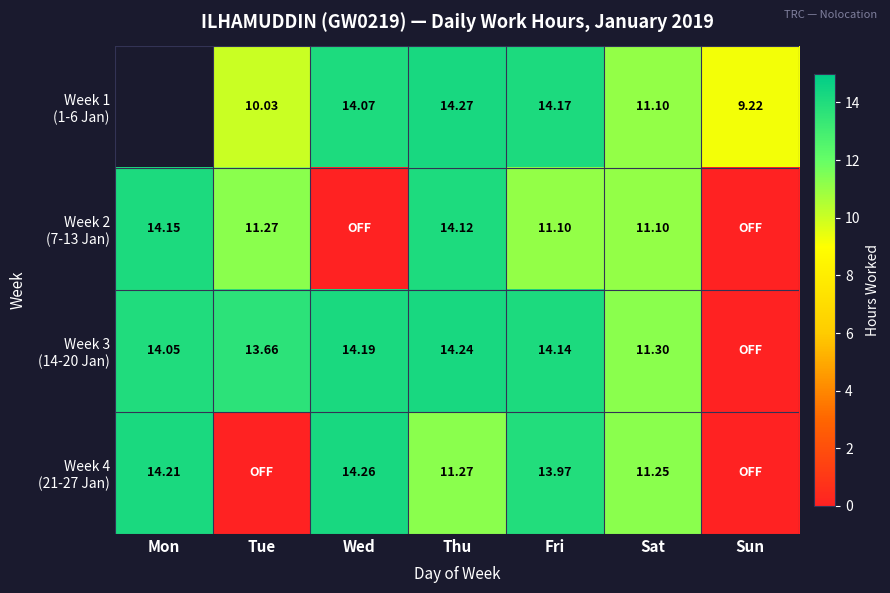

How many positive values does the Week 2 (7-13 Jan) series have?

5